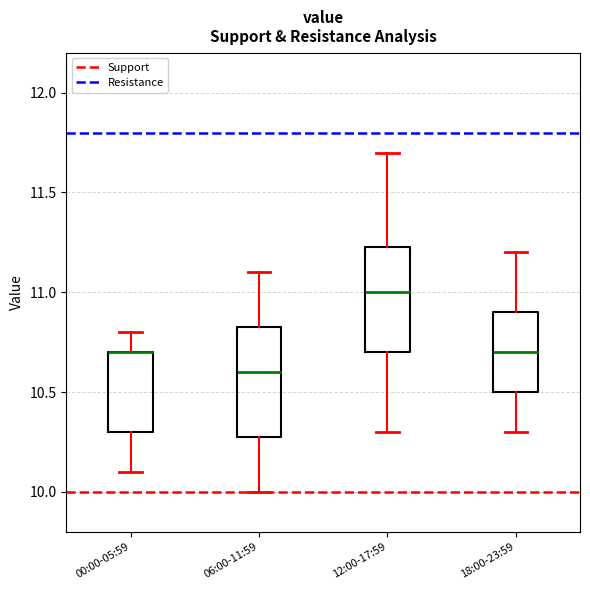

Reading left to right, transcribe this box plot: for each box, give where its median line is, the range the box spans, and where its two whiskers end, as read against the y-axis. The values are not printed on the chart, so give them approximately, as read against the axis.

00:00-05:59: median 10.70 (drawn on the box's upper edge), box 10.30 to 10.70, whiskers 10.10 to 10.80
06:00-11:59: median 10.60, box 10.30 to 10.85, whiskers 10.00 to 11.10
12:00-17:59: median 11.00, box 10.70 to 11.25, whiskers 10.30 to 11.70
18:00-23:59: median 10.70, box 10.50 to 10.90, whiskers 10.30 to 11.20